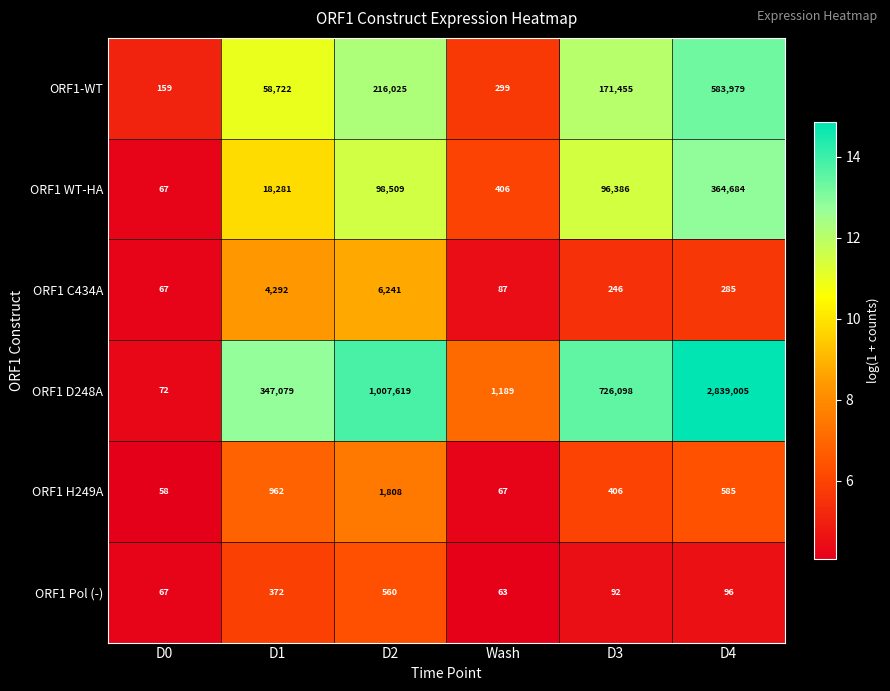

List the series in order of their peak value, highest first.

ORF1 D248A, ORF1-WT, ORF1 WT-HA, ORF1 C434A, ORF1 H249A, ORF1 Pol (-)